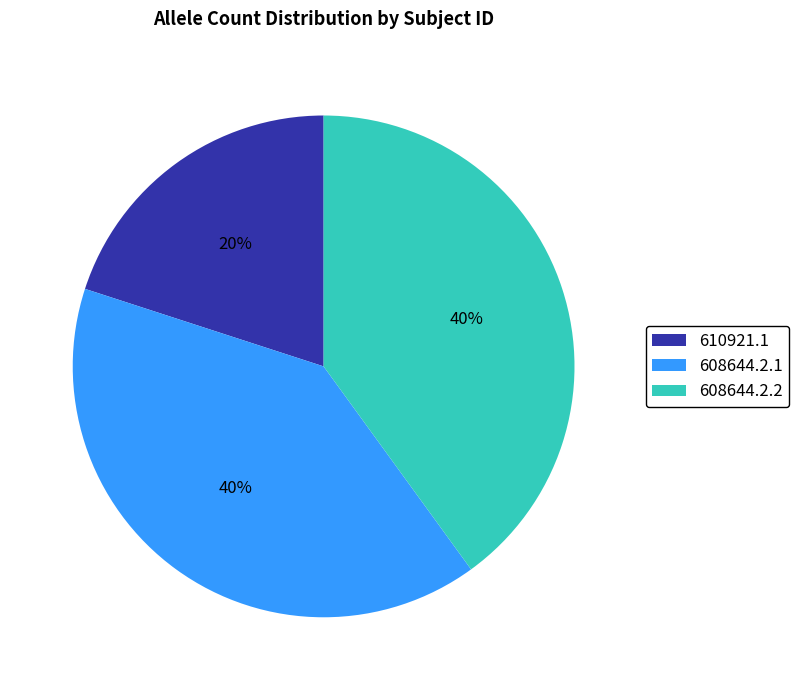

Is it true that 608644.2.2 is 54% of the pie?

False